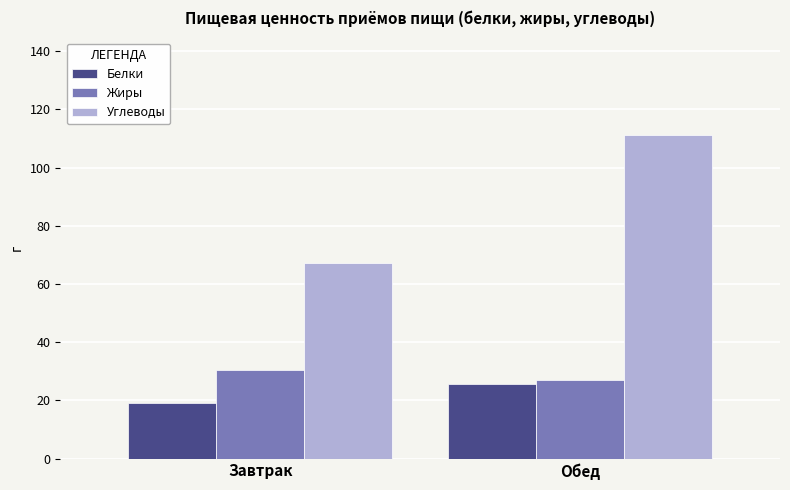

Which series changed the most between Завтрак and Обед?

Углеводы